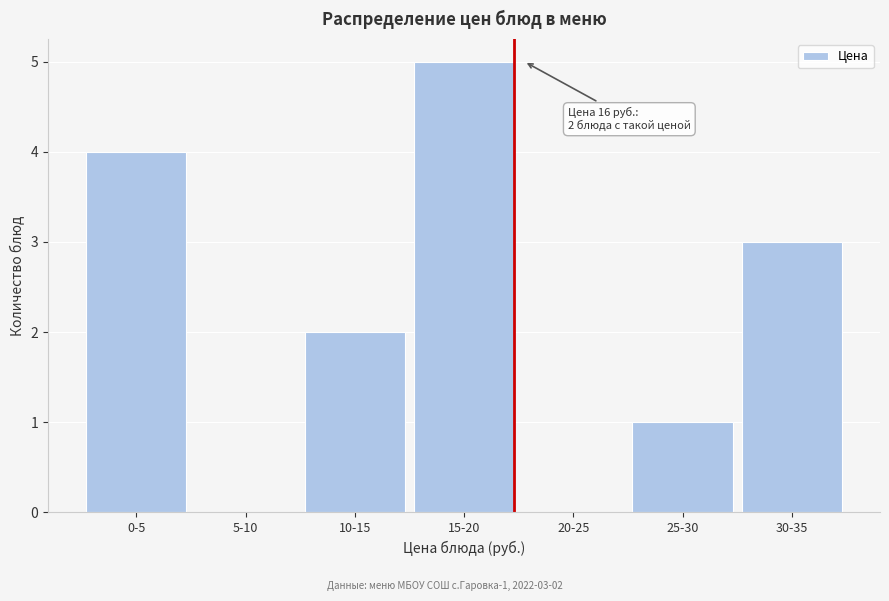

Reading left to right, what are all the values shown in this chart?

0-5=4	5-10=0	10-15=2	15-20=5	20-25=0	25-30=1	30-35=3